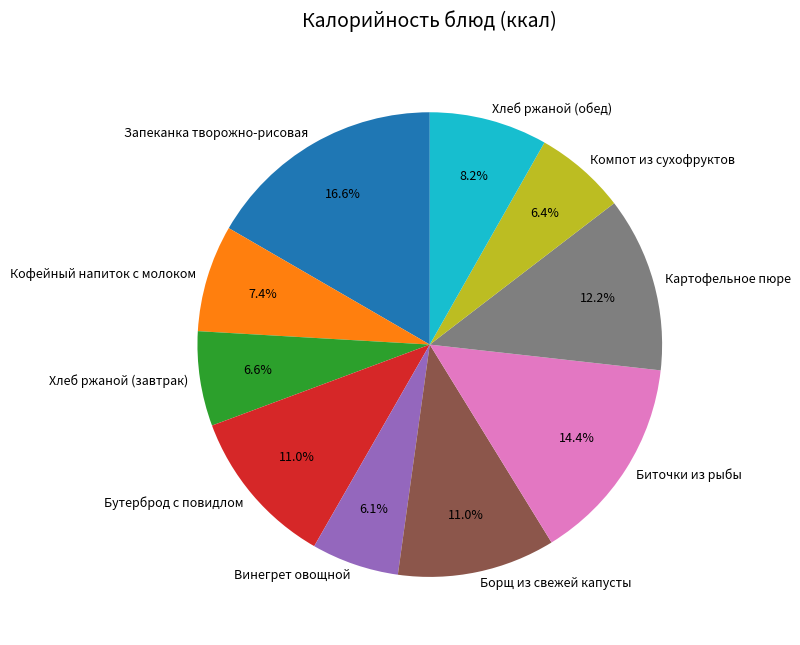

True or false: Хлеб ржаной (завтрак) accounts for 12% of the total.

False